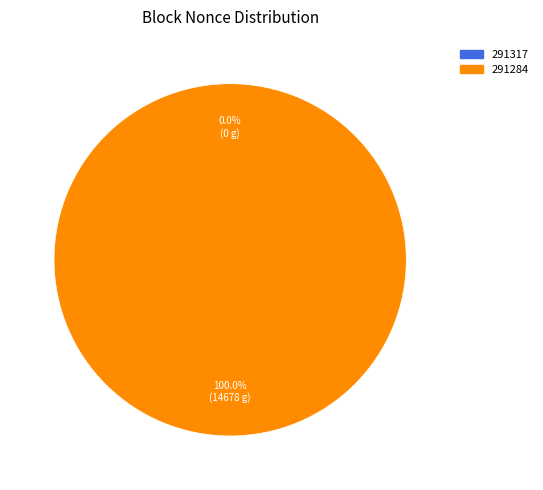

To the nearest percent, what percentage of the pie is 291284?

100%